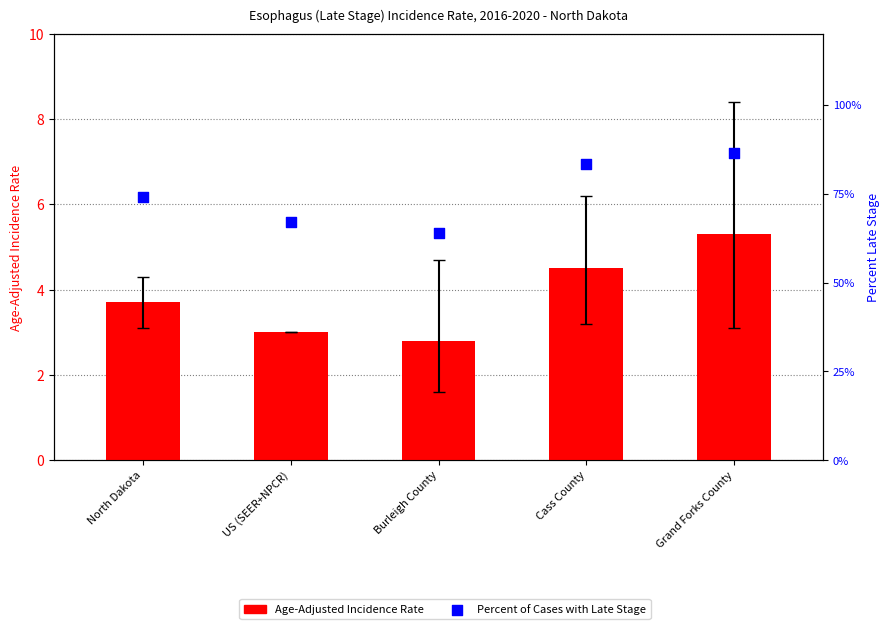

At how many categories does at least one series exceed 45?

5